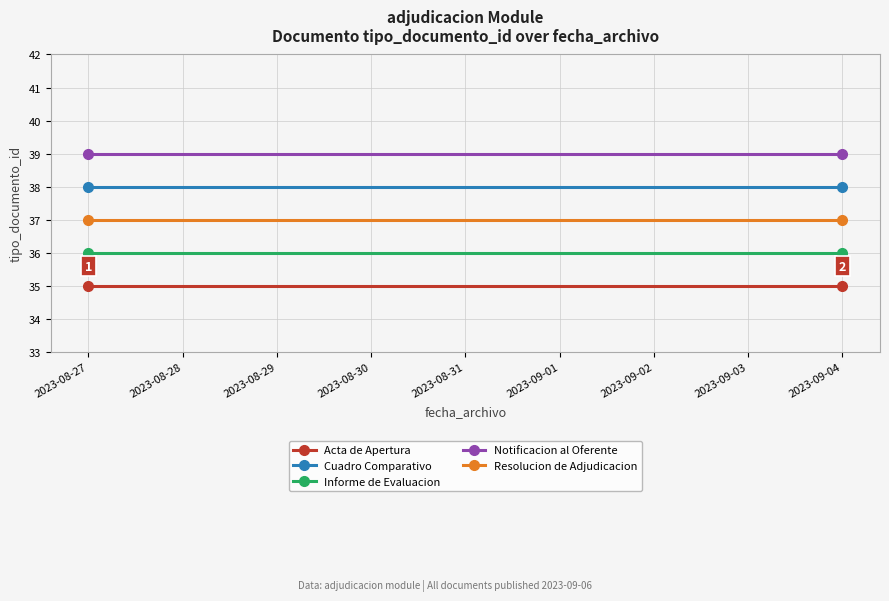

How many distinct data groups are displayed?

5